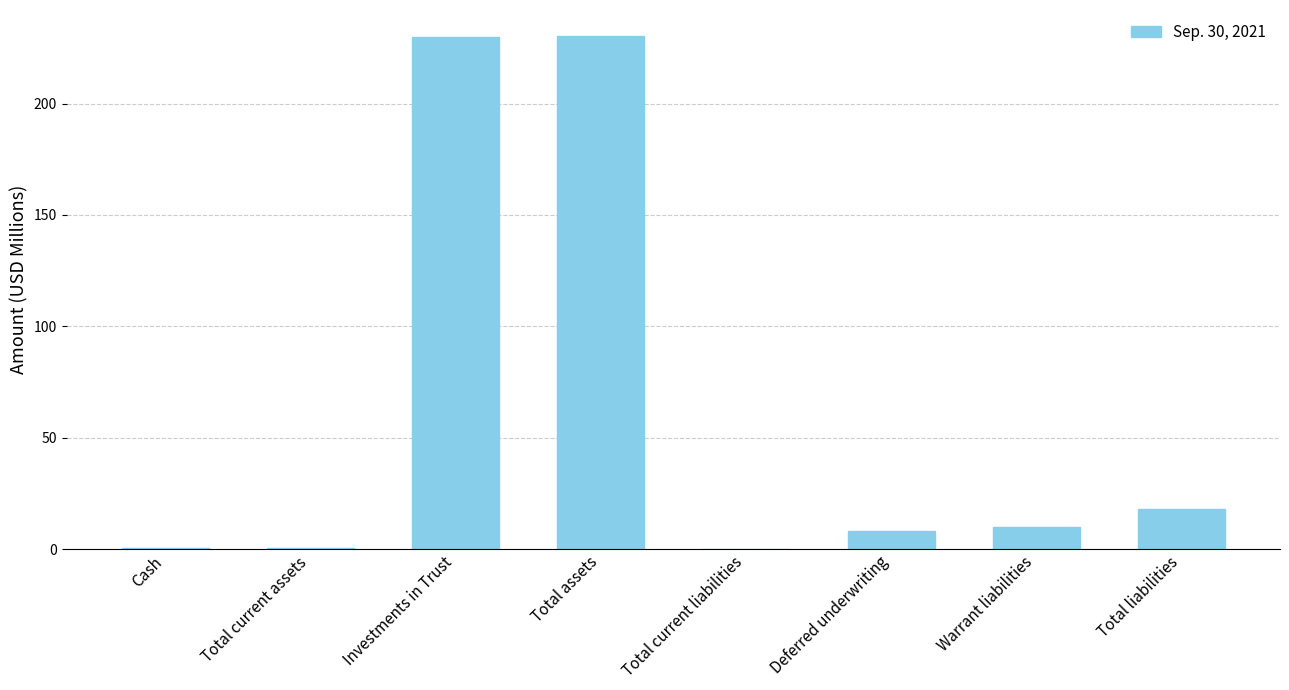

How many distinct data groups are displayed?

1